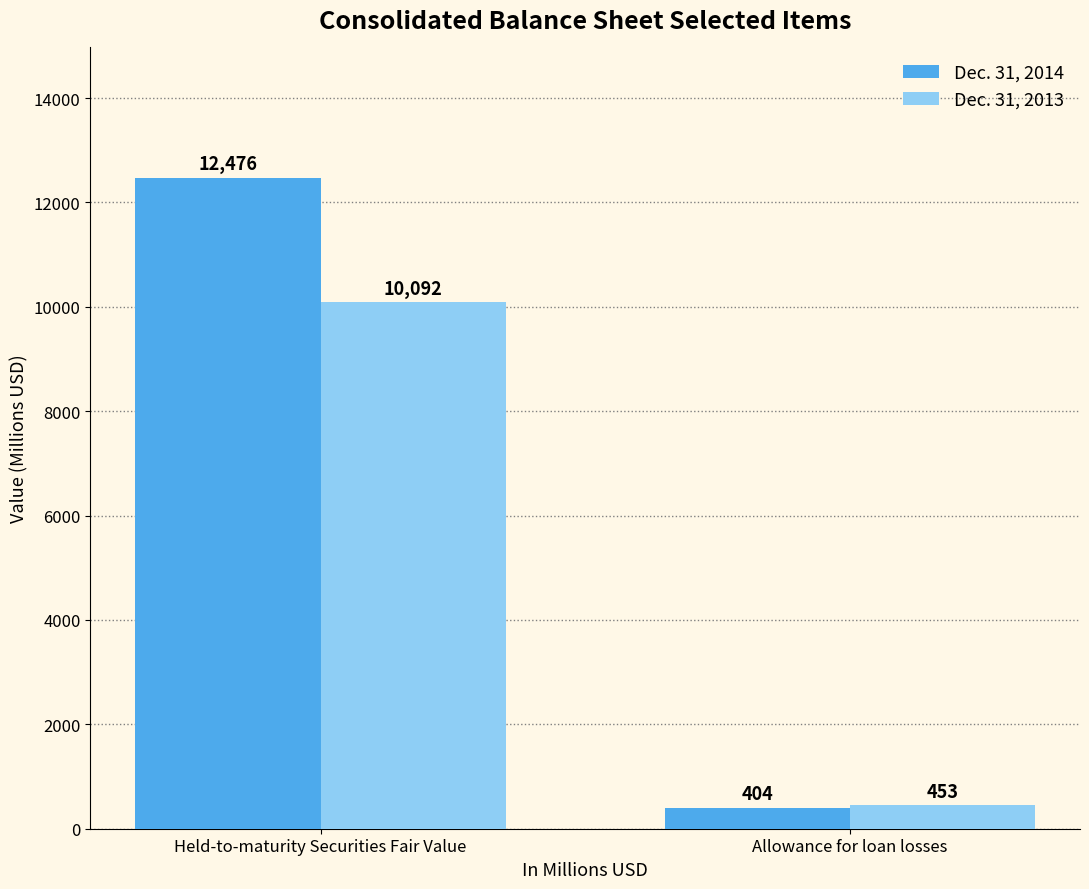

List the series in order of their overall mean, highest first.

Dec. 31, 2014, Dec. 31, 2013